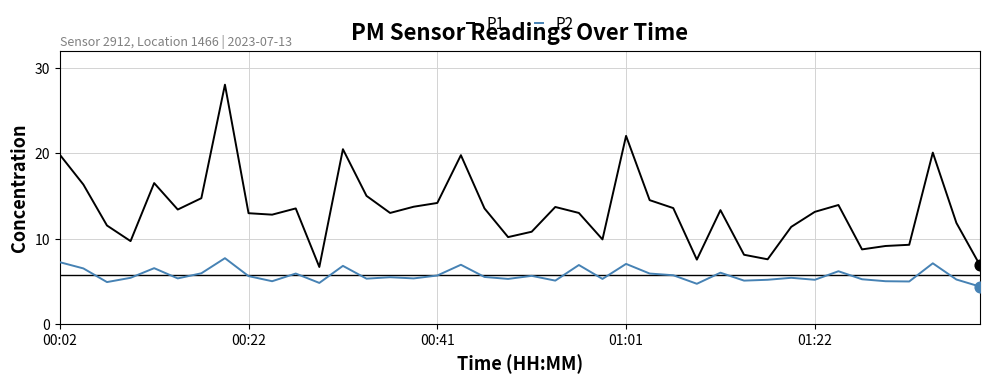

What is the smallest value displayed?

4.4